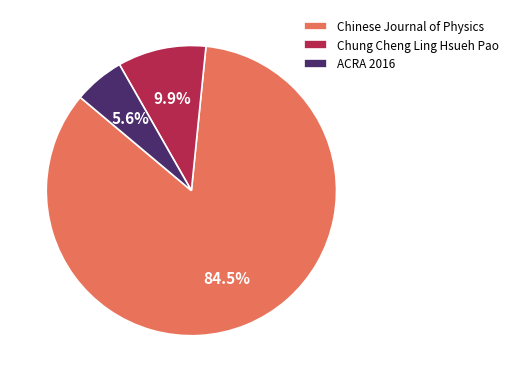

What percentage do ACRA 2016 and Chinese Journal of Physics together represent?

90.1%